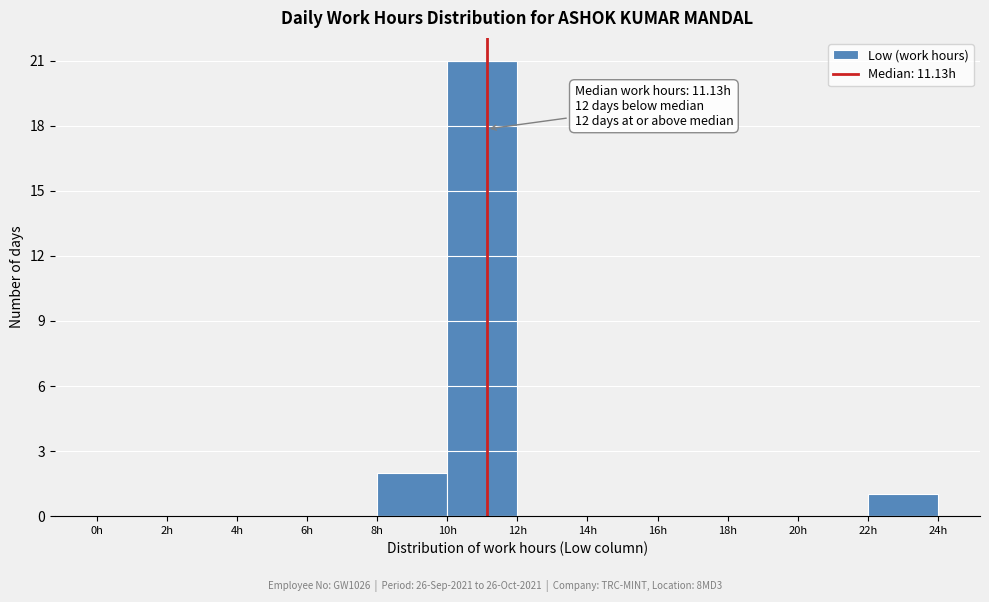

Which range on the x-axis has the tallest bar?

10 to 12